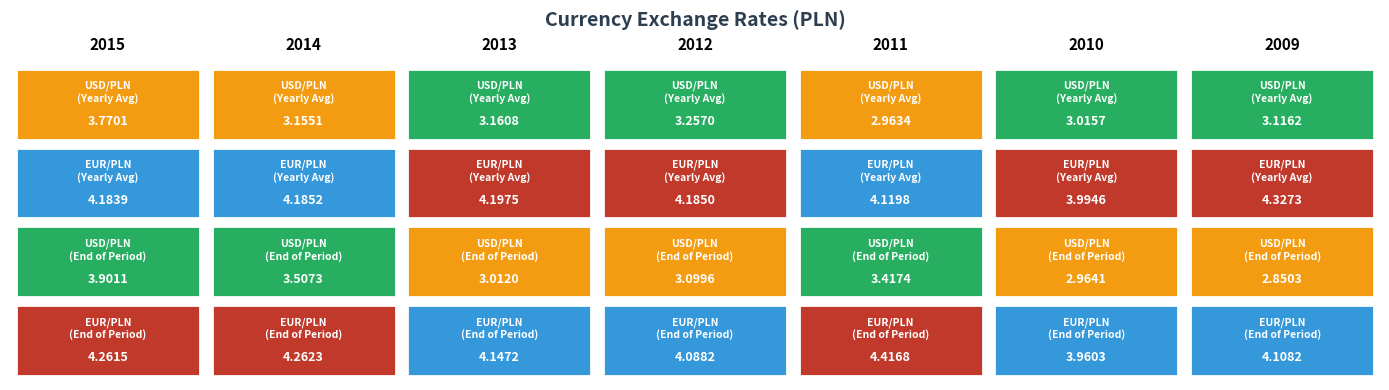

Which series has the largest total across all categories?

EUR/PLN (End of Period)